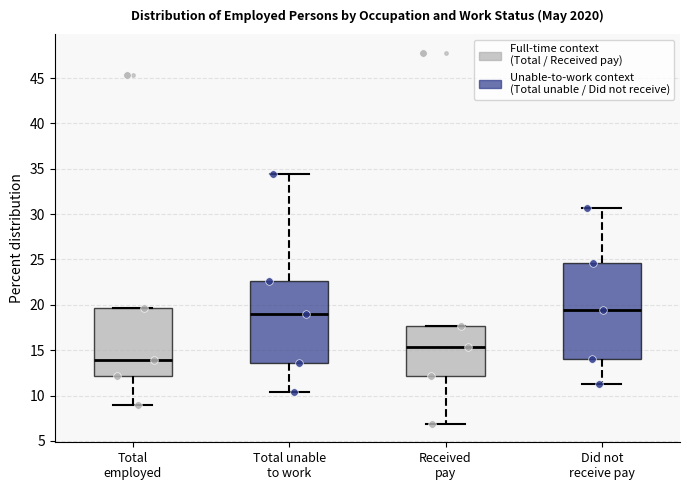

Reading left to right, transcribe this box plot: for each box, give where its median line is, the range the box spans, and where its two whiskers end, as read against the y-axis. The values are not printed on the chart, so give them approximately, as read against the axis.

Total employed: median 14.0, box 12.0 to 19.5, whiskers 9.0 to 19.5
Total unable to work: median 19.0, box 13.5 to 22.5, whiskers 10.5 to 34.5
Received pay: median 15.5, box 12.0 to 17.5, whiskers 7.0 to 17.5
Did not receive pay: median 19.5, box 14.0 to 24.5, whiskers 11.5 to 30.5